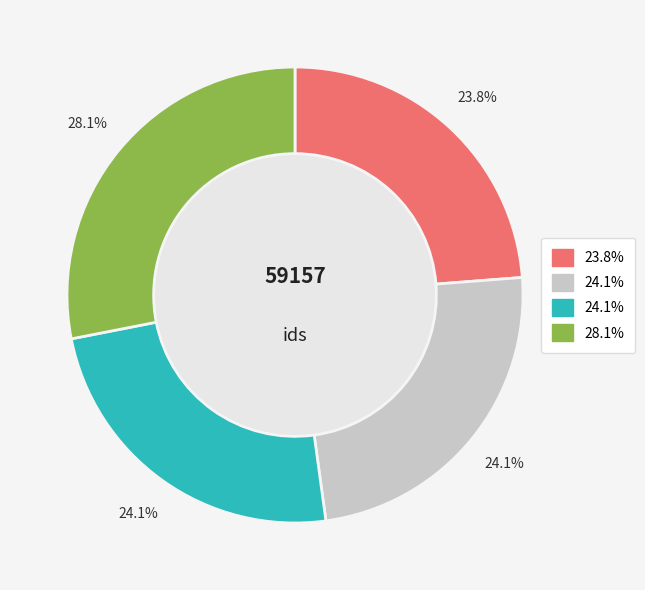

Does any single category account for the majority?

No